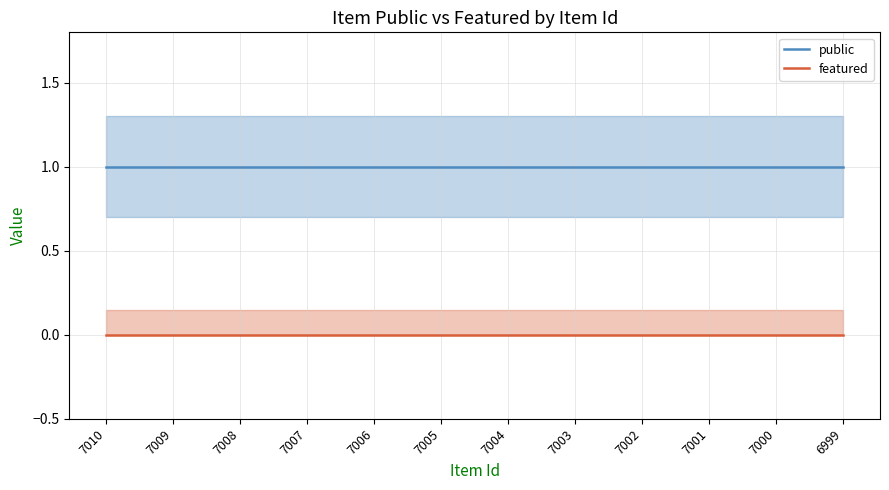

What is the value of the public point at the 11th from the left?

1